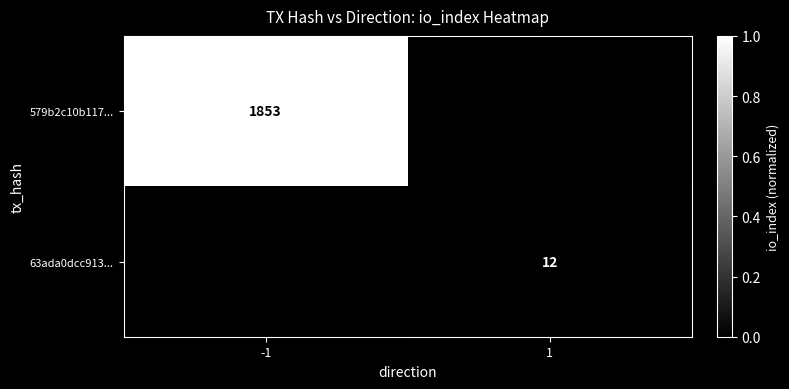

The value of 579b2c10b117... at -1 is 2894. True or false?

False